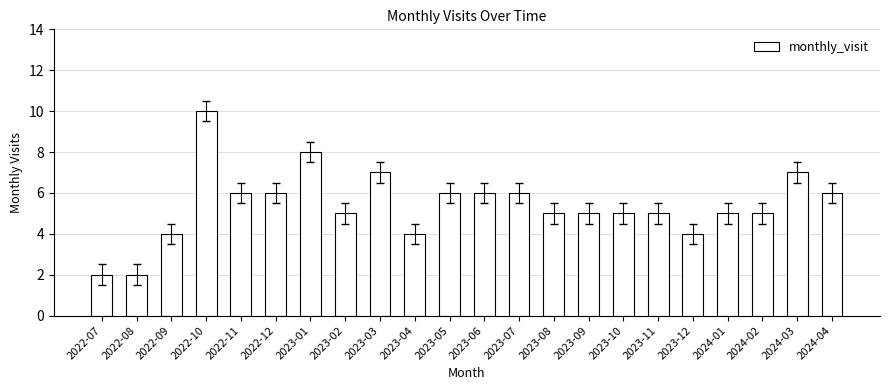

Reading right to left, extract all data points from this chart.

2024-04=6	2024-03=7	2024-02=5	2024-01=5	2023-12=4	2023-11=5	2023-10=5	2023-09=5	2023-08=5	2023-07=6	2023-06=6	2023-05=6	2023-04=4	2023-03=7	2023-02=5	2023-01=8	2022-12=6	2022-11=6	2022-10=10	2022-09=4	2022-08=2	2022-07=2